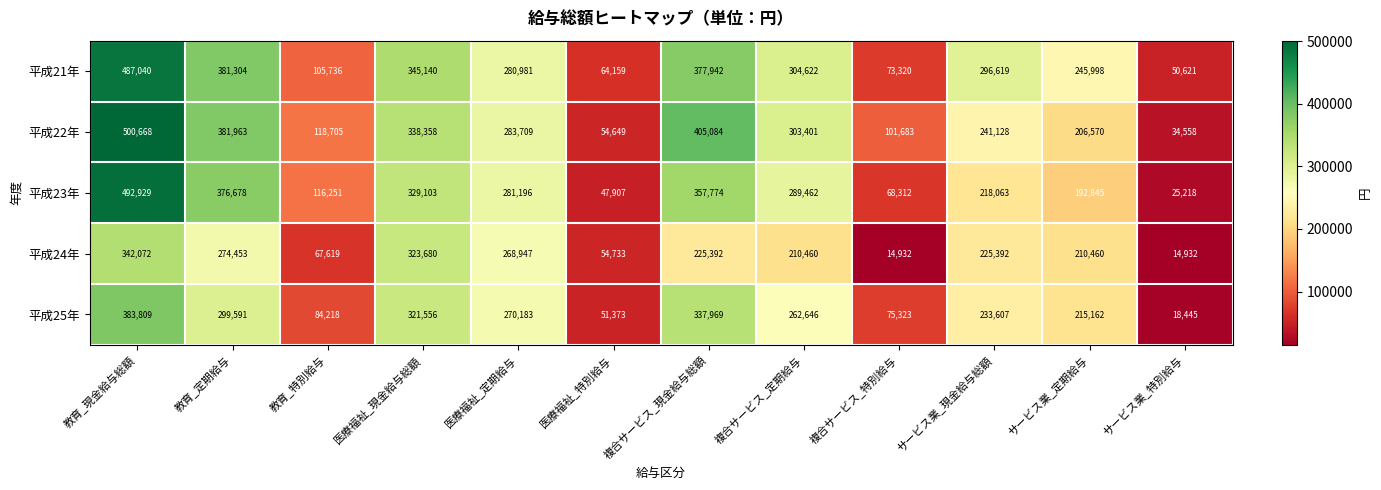

What is the difference between the maximum and second lowest values in the 平成21年 series?

422881